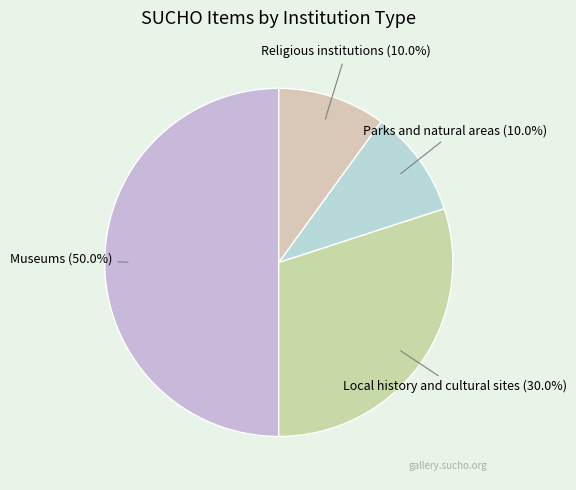

Count the number of slices in the pie.

4